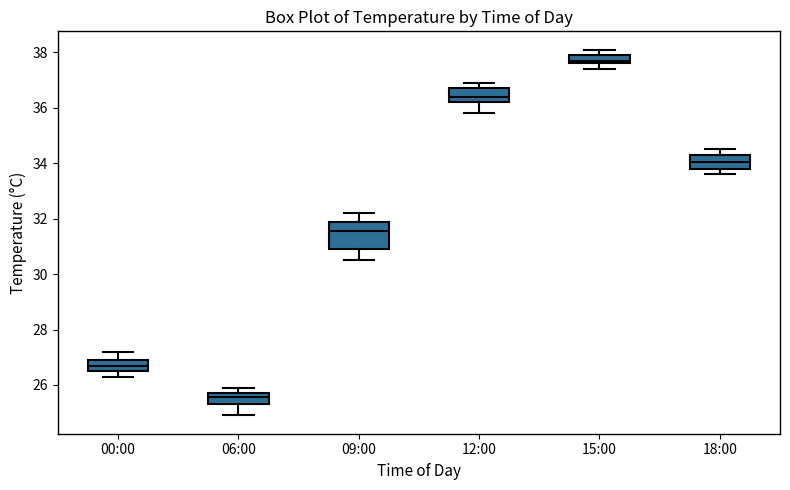

Where is the lower edge of the box for 09:00 on the y-axis? The values are not printed on the chart, so give them approximately, as read against the axis.

31.0